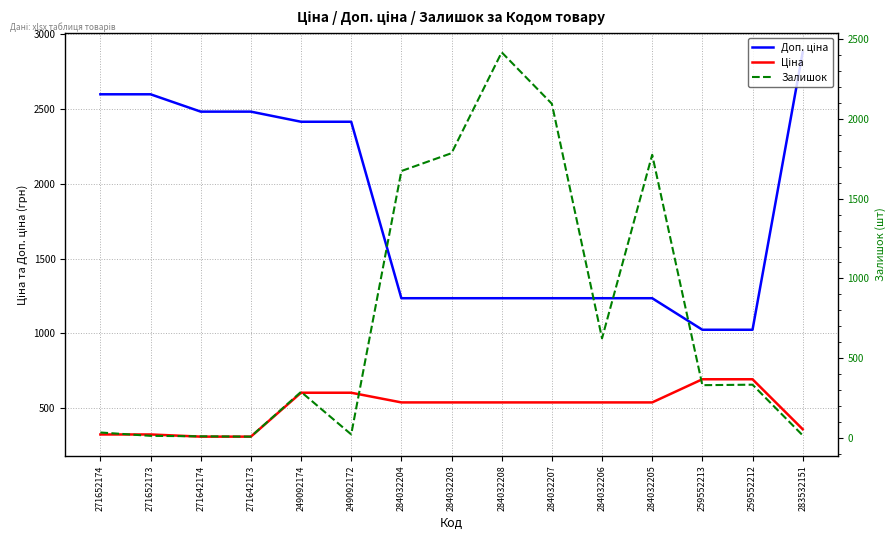

How many distinct data groups are displayed?

3